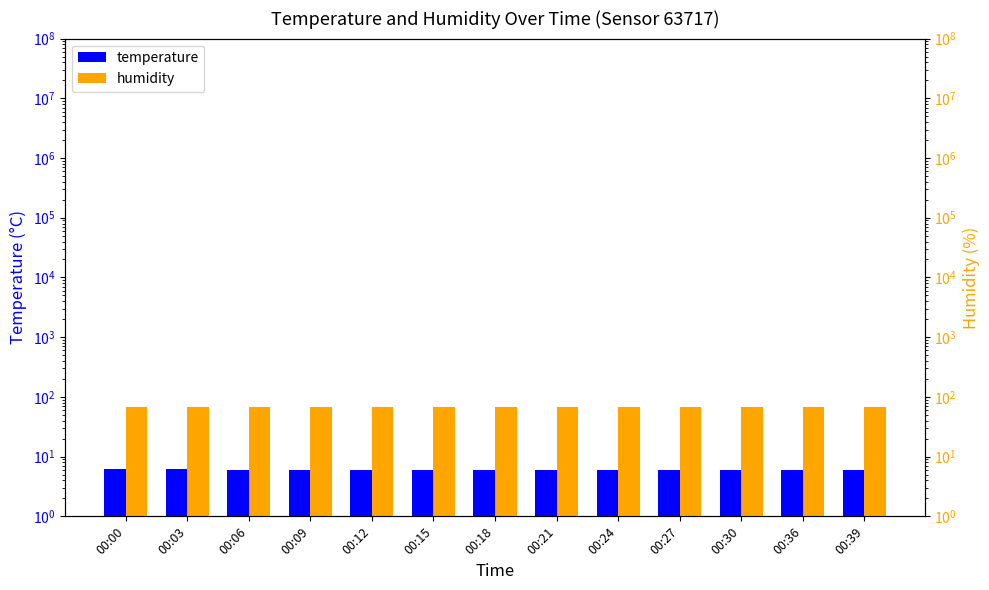

Which series has the largest total across all categories?

humidity